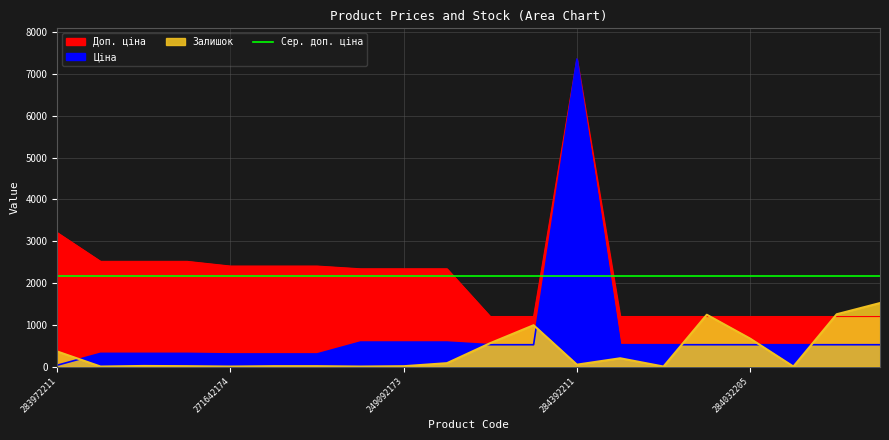

True or false: Доп. ціна and Ціна intersect in this chart.

False